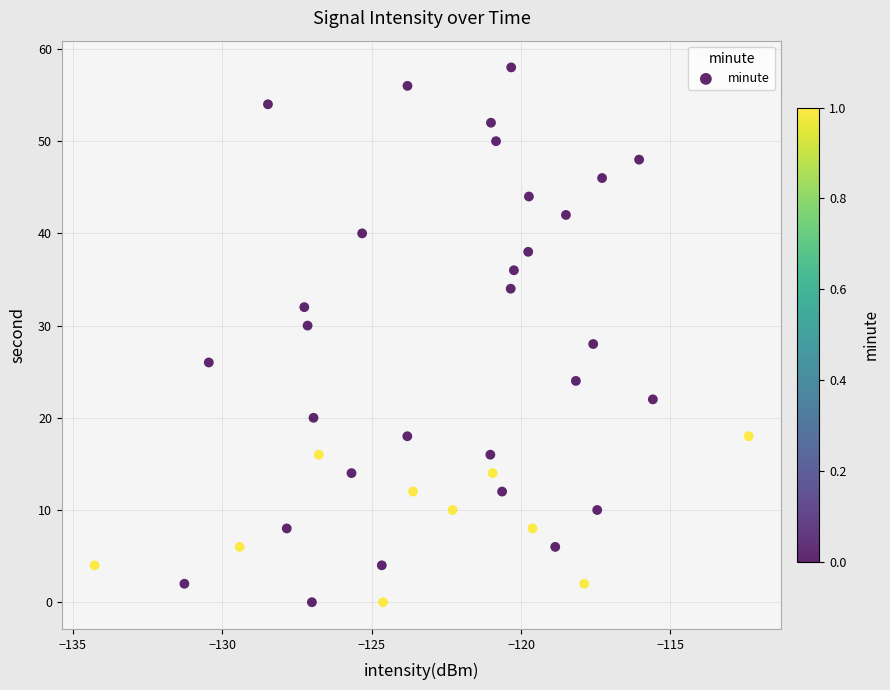

What is the range of Y values (max minus min)?

58